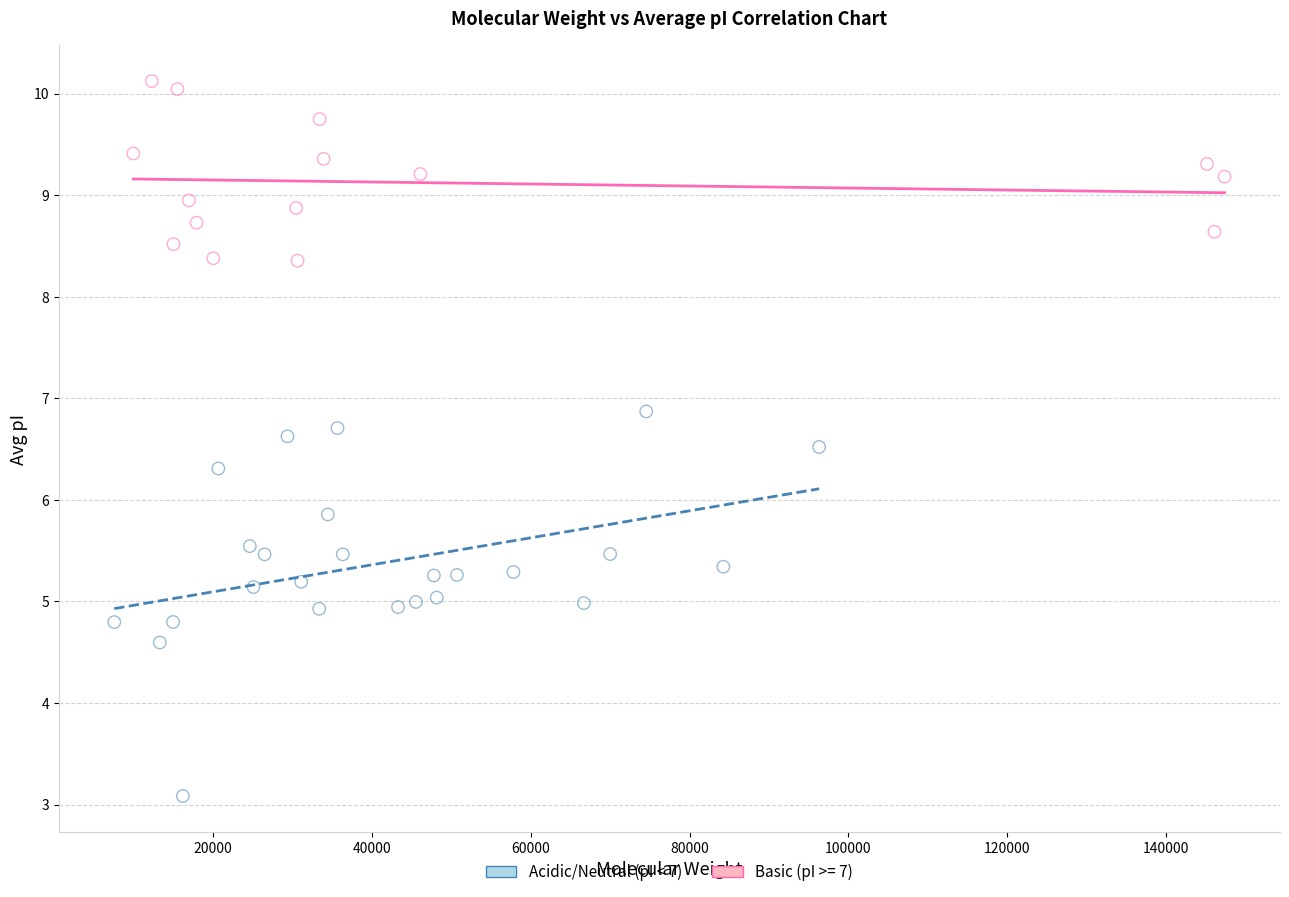

Which series contains the lowest Y value?

Acidic/Neutral (pI < 7)